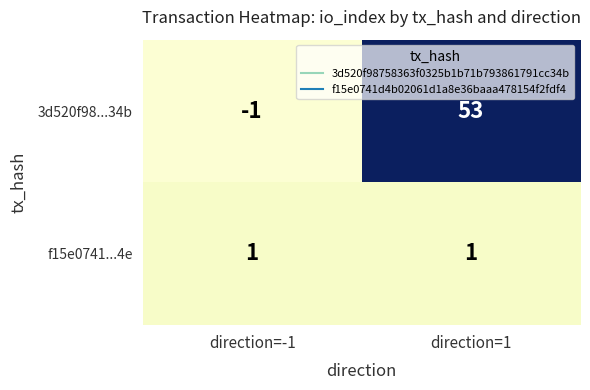

At direction=1, list the series in order from smallest to largest.

f15e0741...4e, 3d520f98...34b